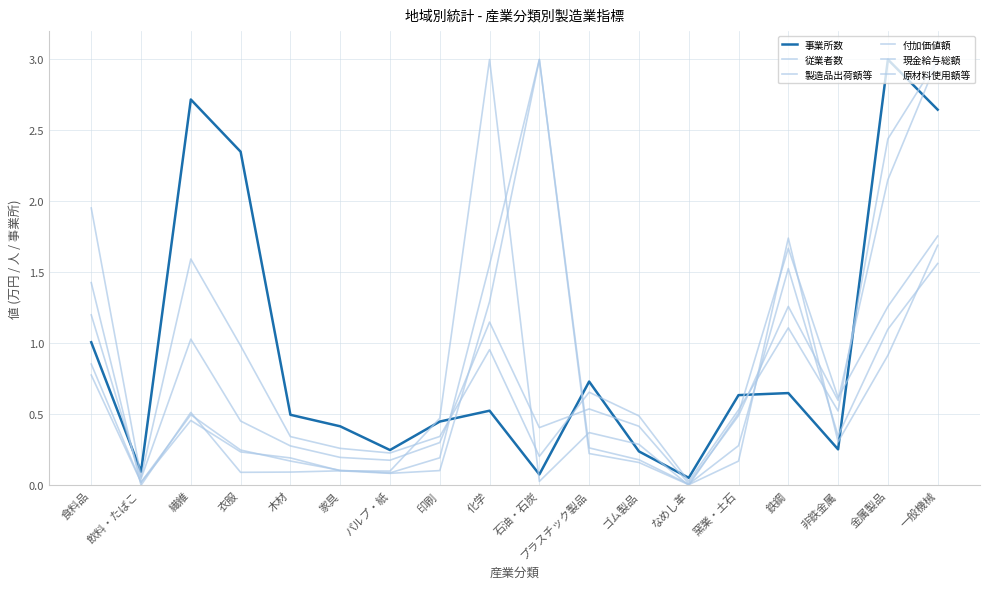

How many lines are shown in the chart?

6